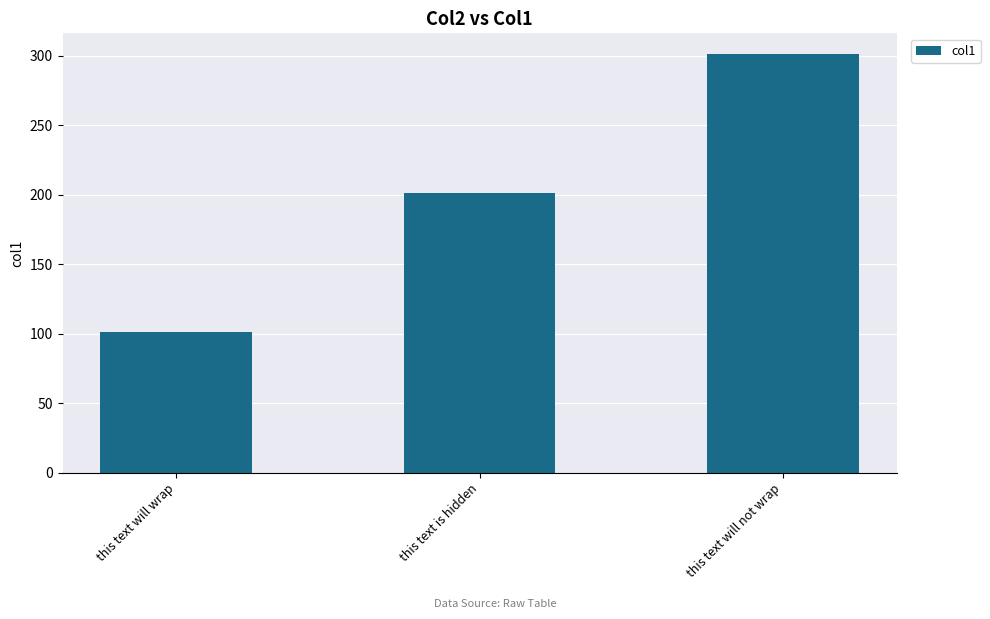

Does the chart contain any negative values?

No